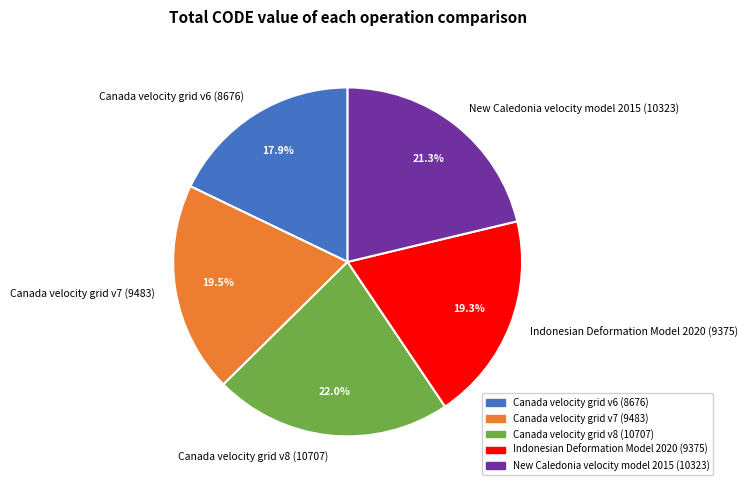

Which category has the biggest portion of the pie?

Canada velocity grid v8